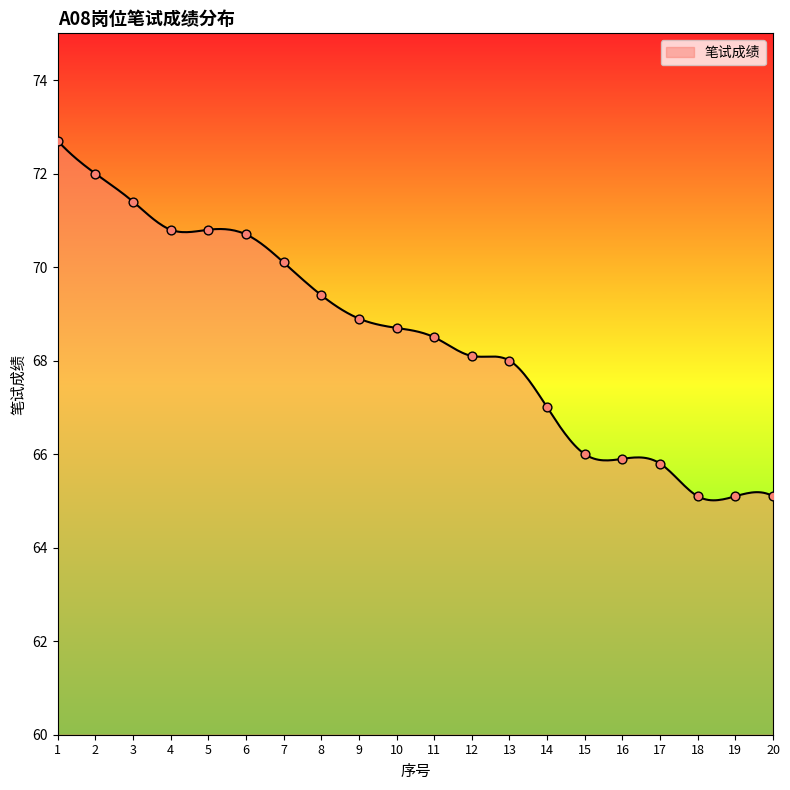

Between 9 and 2, which is larger?

2